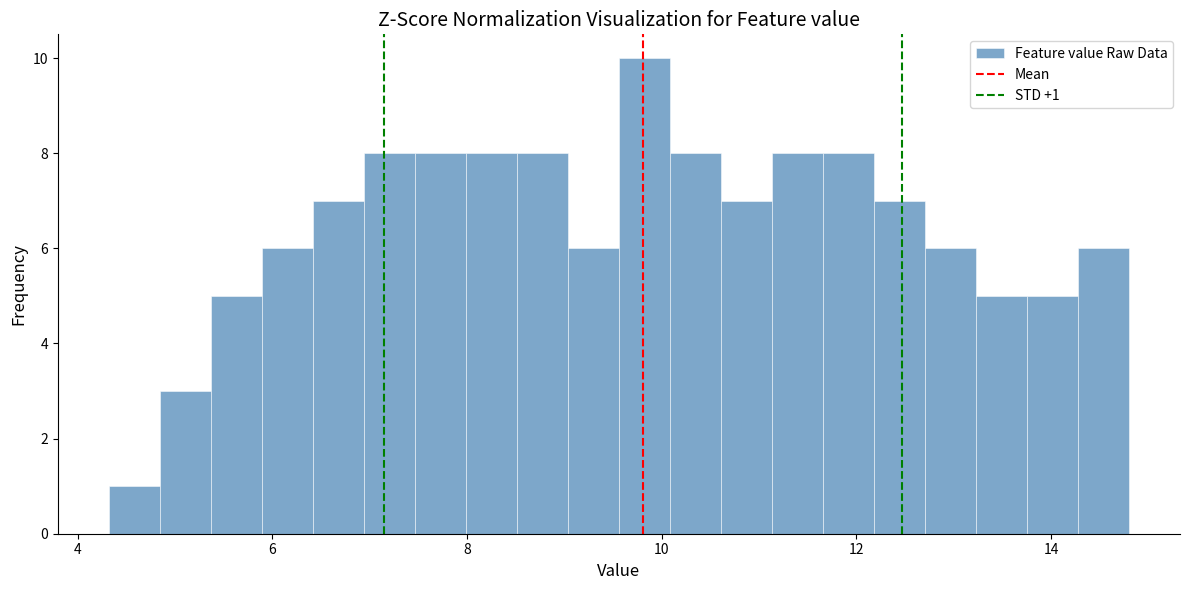

Read against the x-axis, roughly where is the centre of the tallest bar?

9.8